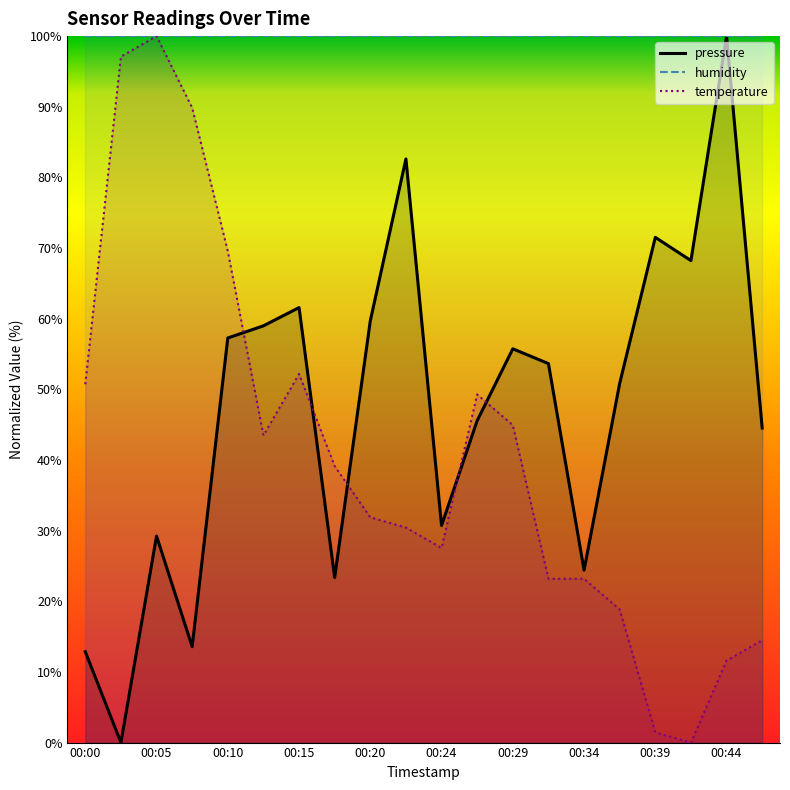

The pressure series shows 51.0 at 00:44. True or false?

False